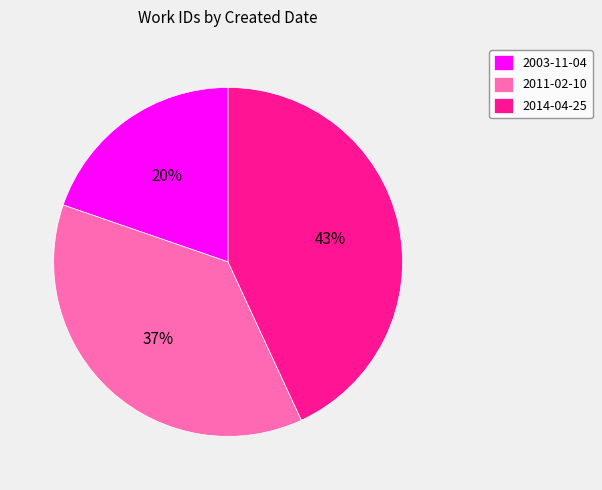

Combined, do 2011-02-10 and 2003-11-04 account for over 50%?

Yes